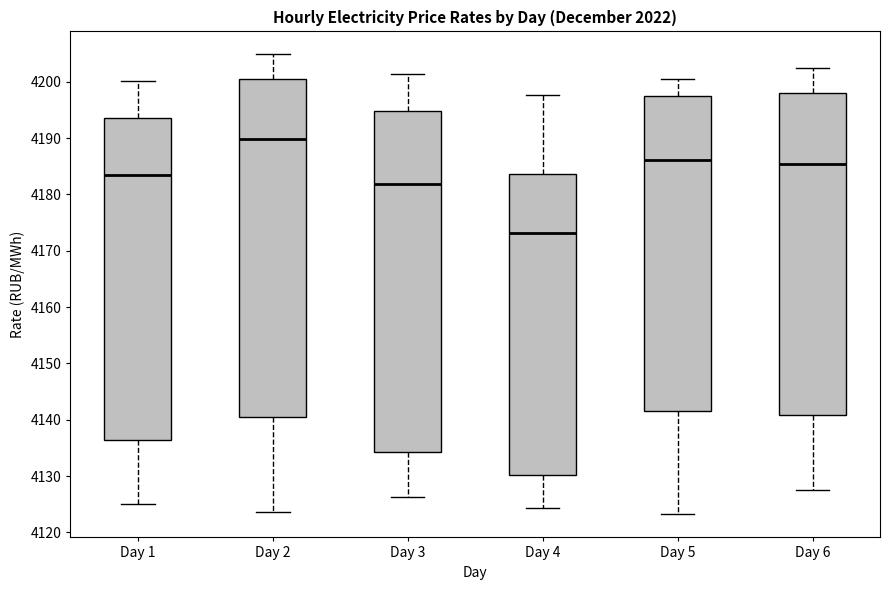

Where does the upper whisker of the box for Day 2 end on the y-axis? The values are not printed on the chart, so give them approximately, as read against the axis.

4205